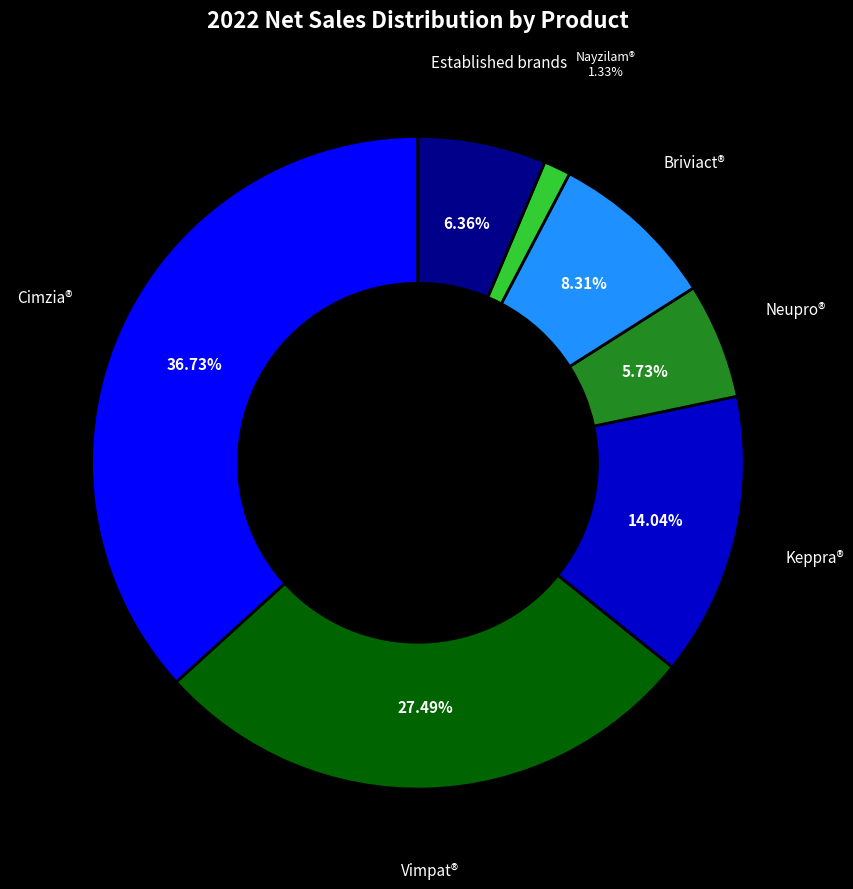

Is there any slice that represents more than half of the pie?

No